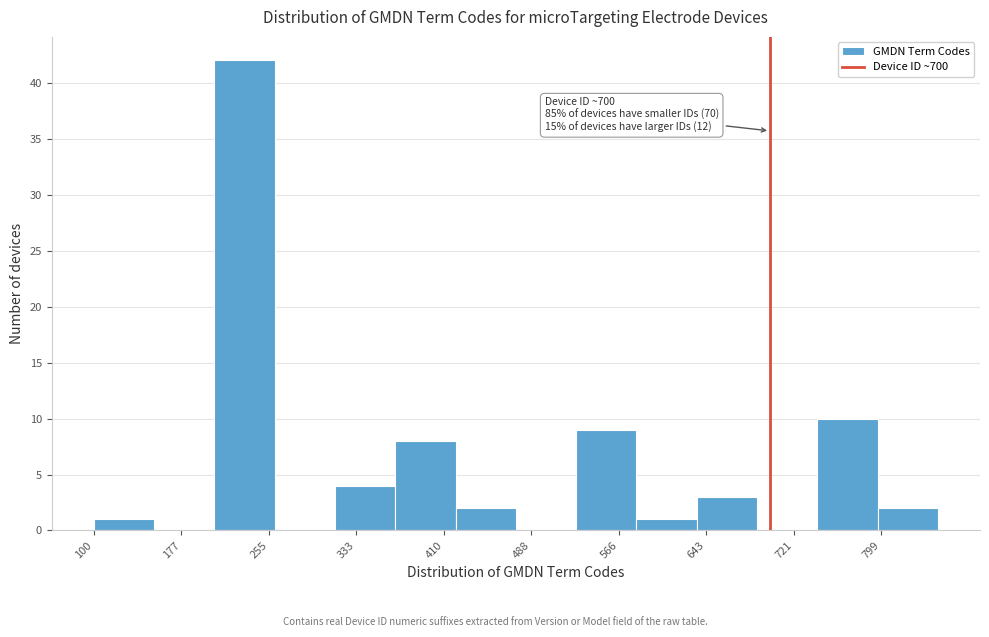

Over which range of the x-axis is the bar tallest?

210 to 260